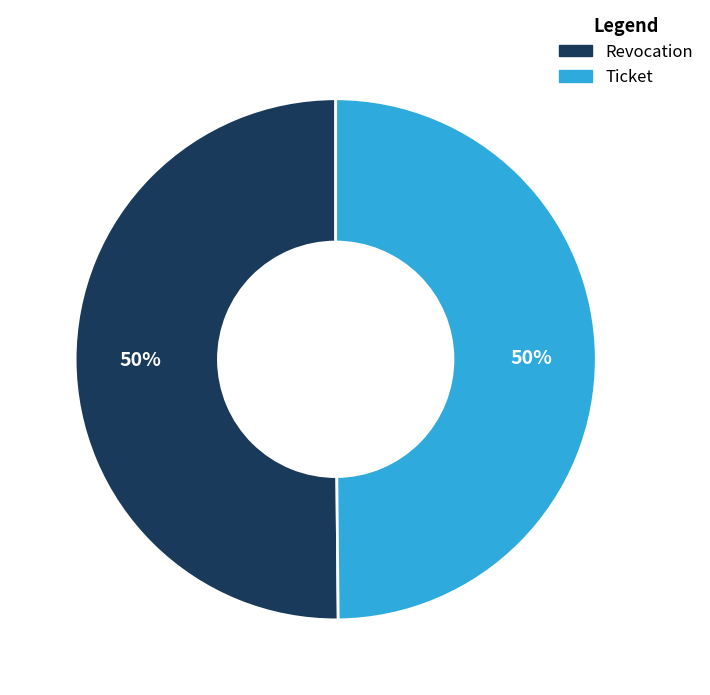

To the nearest percent, what portion does Revocation represent?

50%